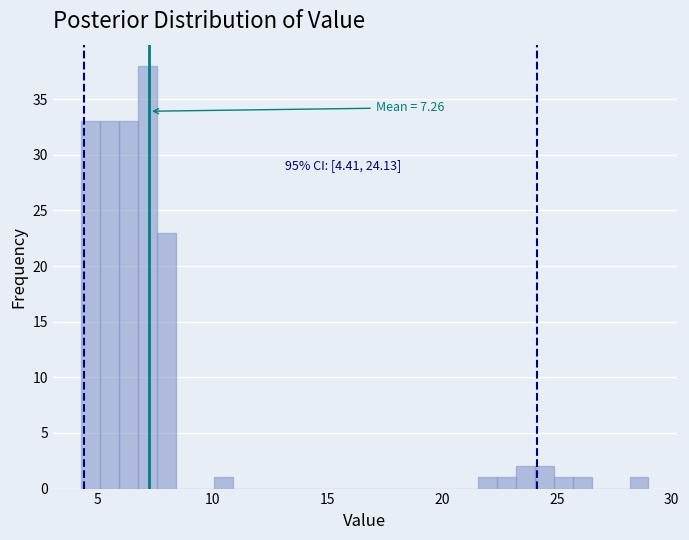

Around what value on the x-axis is the tallest bar? Give the approximate position of its centre, as read against the axis.

7.0